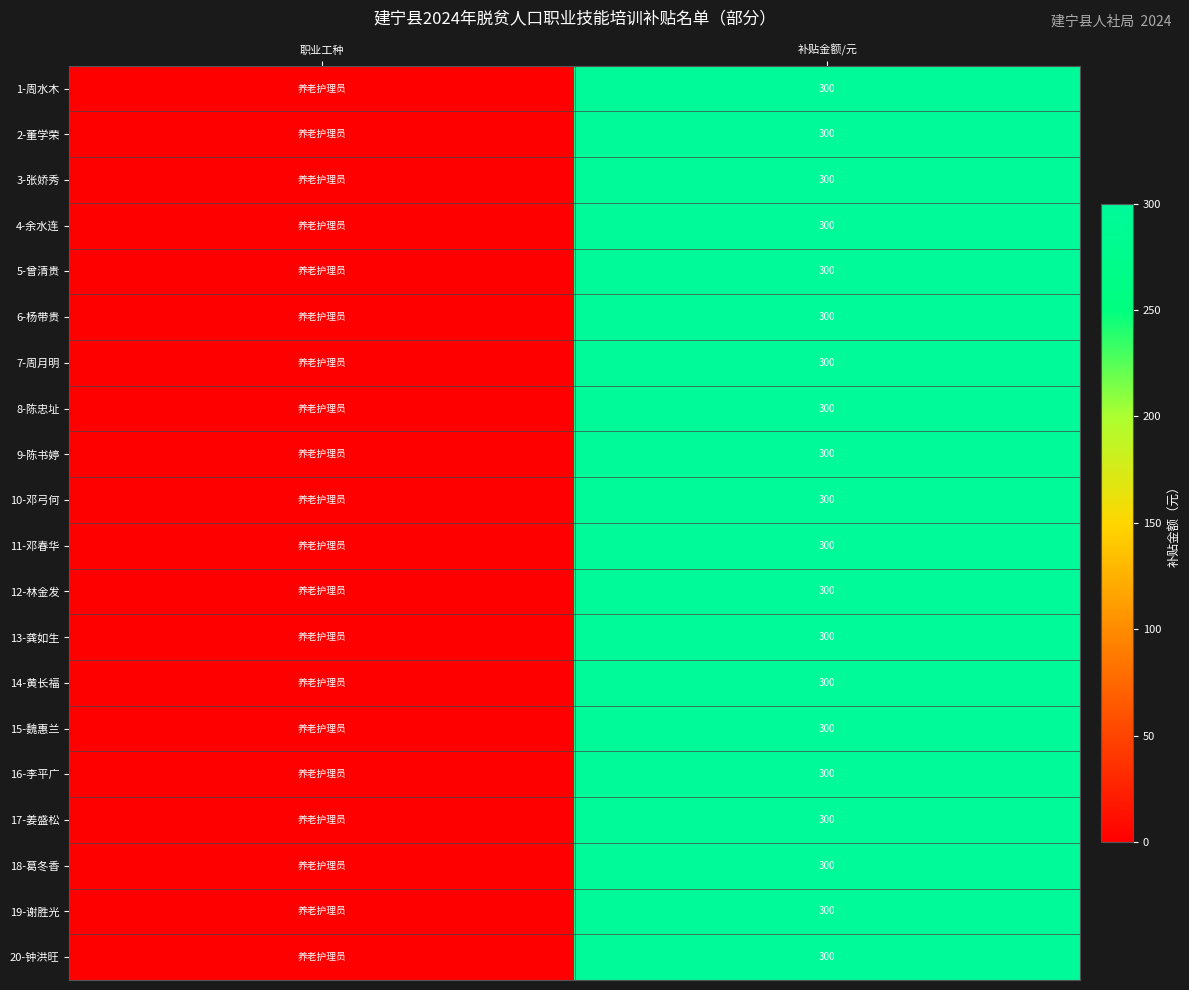

Which category has the lowest value across all series?

职业工种